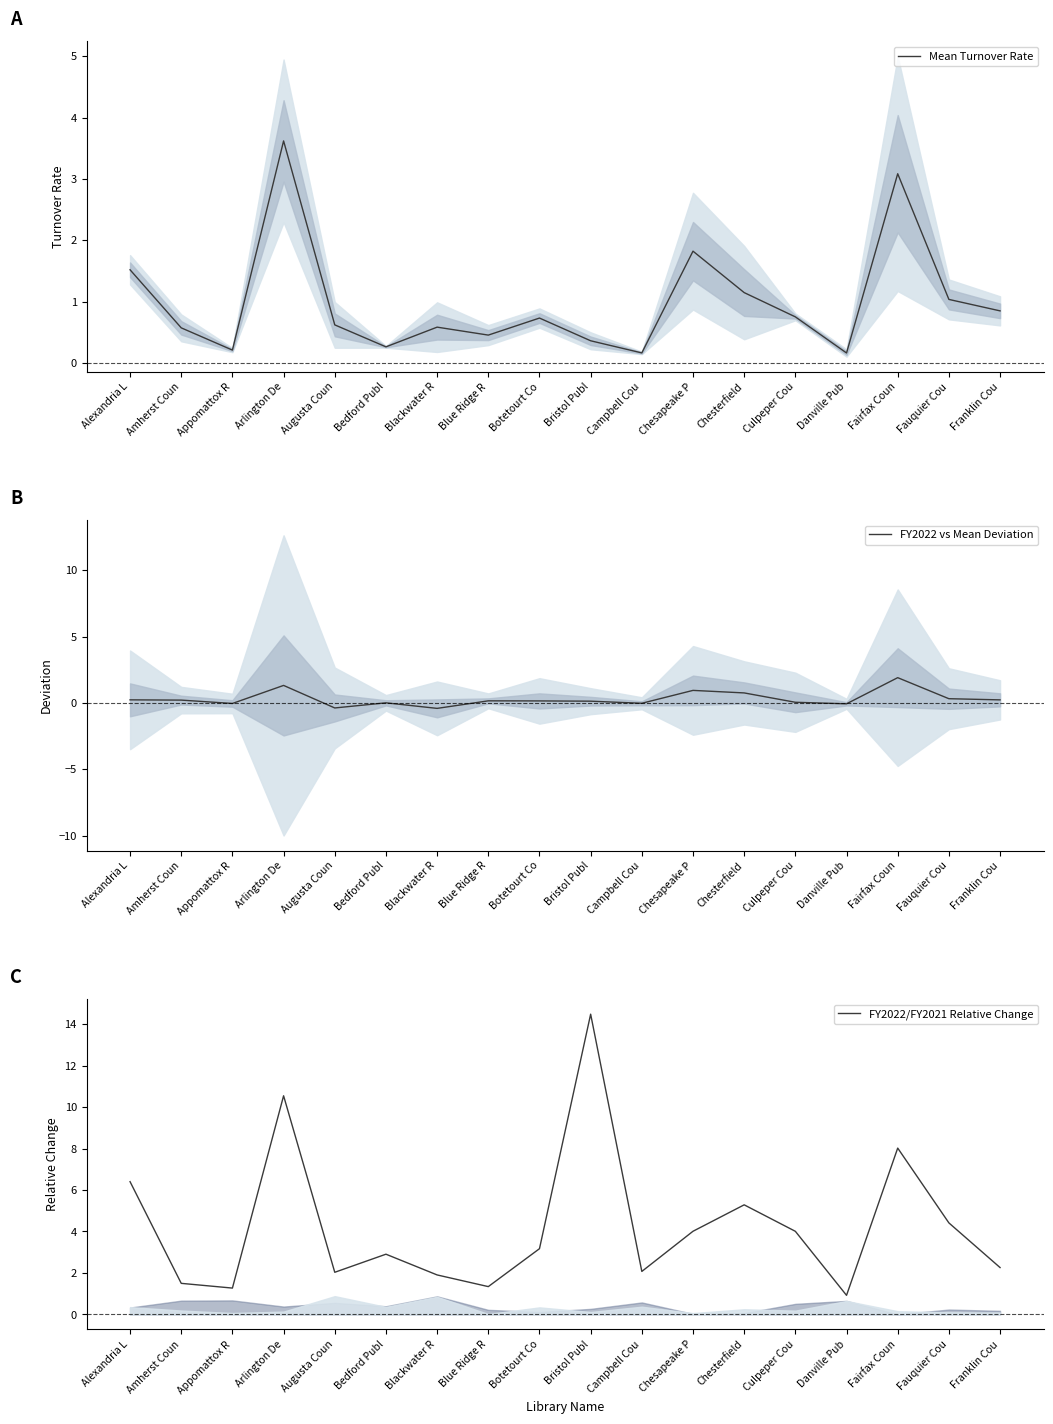

How many interior local valleys does the FY2022/FY2021 Relative Change series have?

5